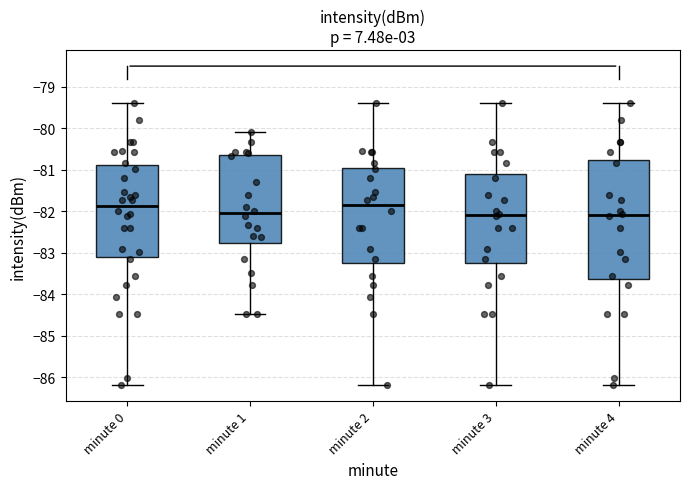

Reading left to right, read every box against the y-axis: the position of its median line, the range the box covers, and the ends of its whiskers. The values are not printed on the chart, so give them approximately, as read against the axis.

minute 0: median -81.9, box -83.1 to -80.9, whiskers -86.2 to -79.4
minute 1: median -82.0, box -82.8 to -80.6, whiskers -84.5 to -80.1
minute 2: median -81.9, box -83.2 to -80.9, whiskers -86.2 to -79.4
minute 3: median -82.1, box -83.2 to -81.1, whiskers -86.2 to -79.4
minute 4: median -82.1, box -83.6 to -80.8, whiskers -86.2 to -79.4